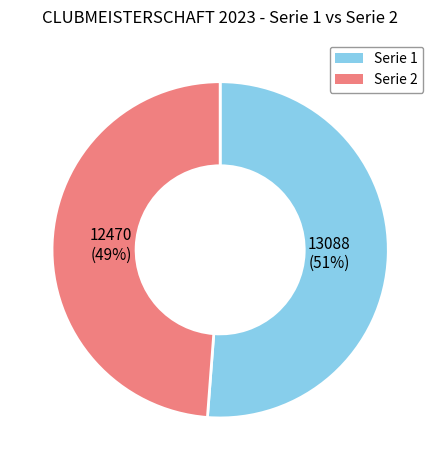

To the nearest percent, what is the difference between the largest and smallest slice percentages?

2%